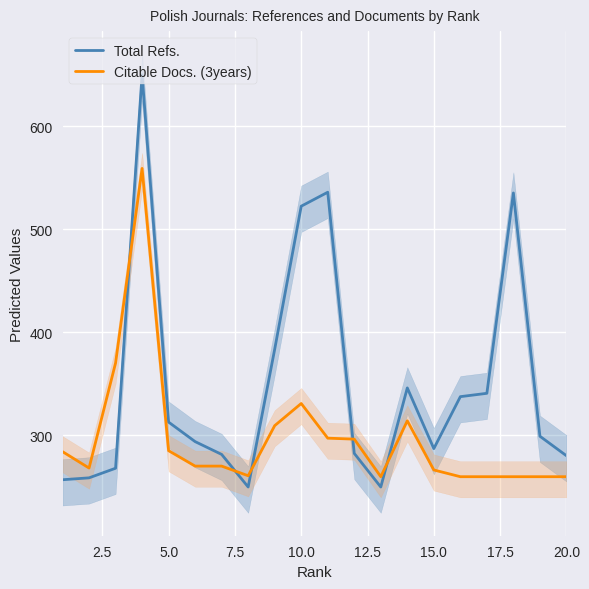

What is the highest value of the Total Refs. series?

650.0